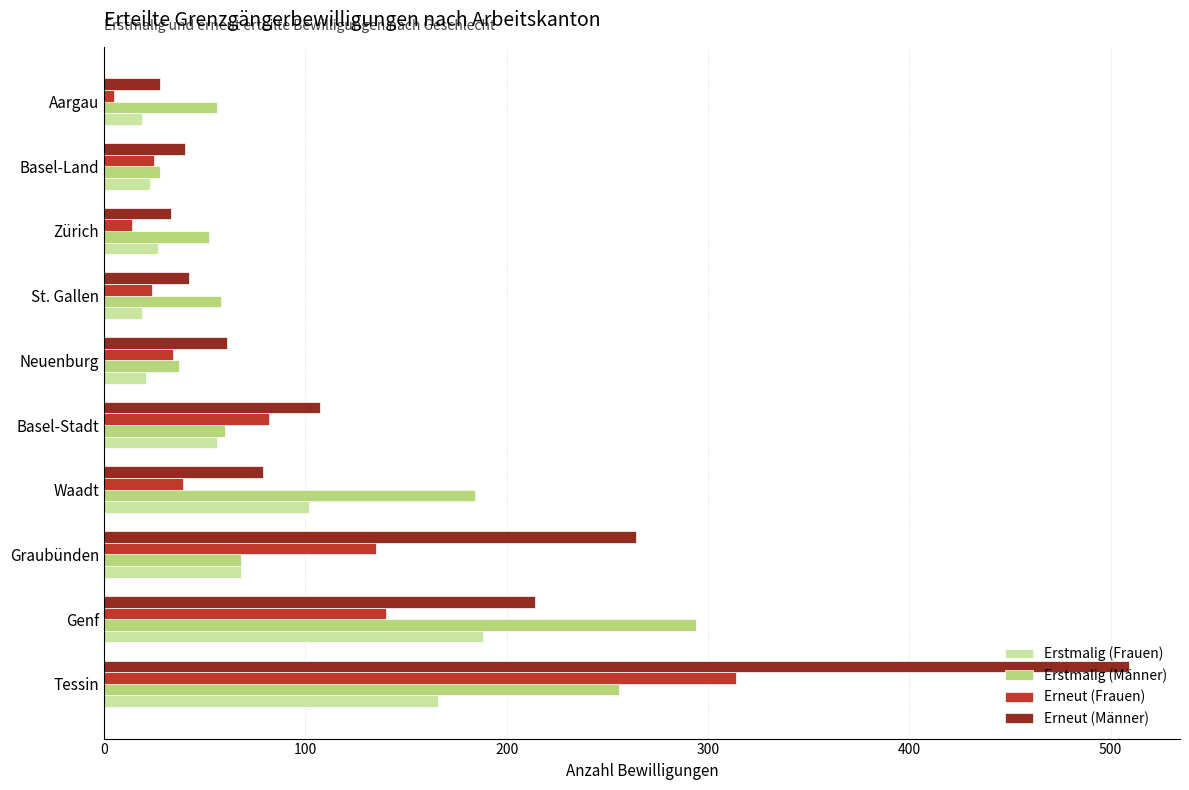

What is the average value of the Erneut (Männer) series?

138